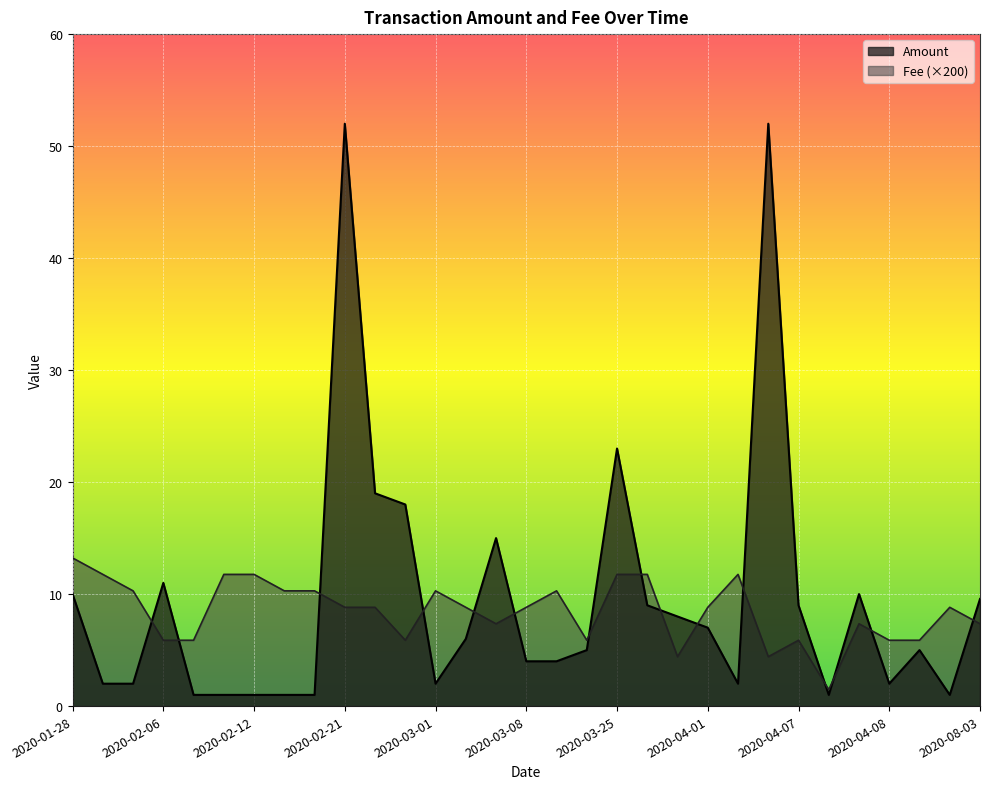

What is the spread (max minus min) of values at 2020-02-09?

0.9